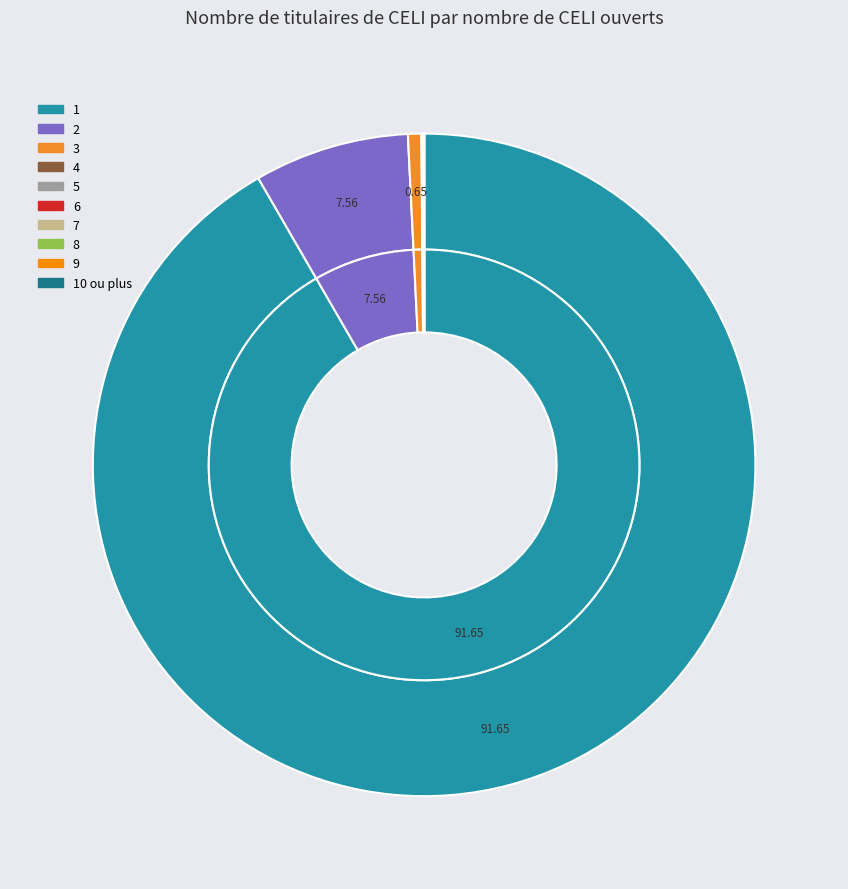

Which slice is the smallest?

9